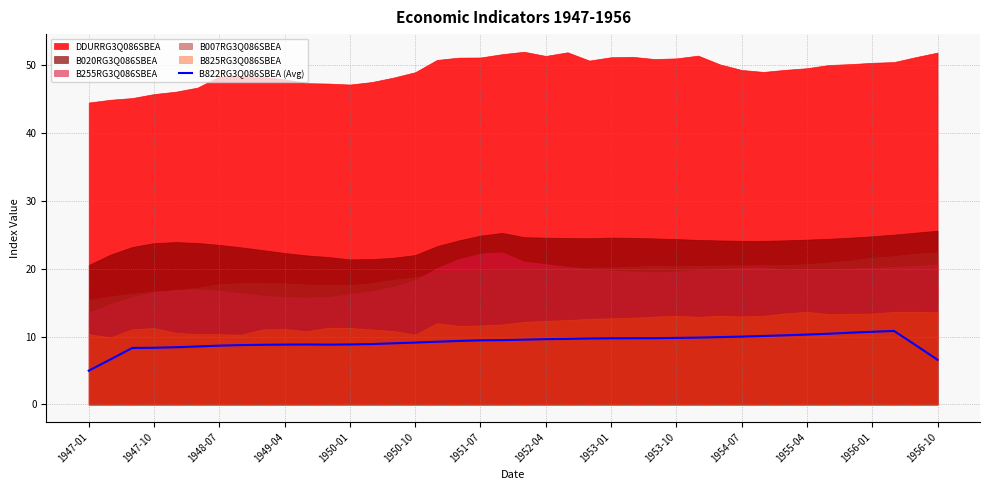

How many lines are shown in the chart?

1